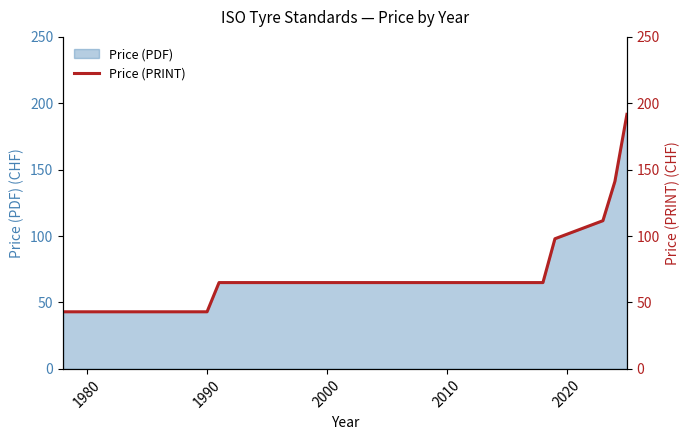

What is the greatest value displayed?

191.7